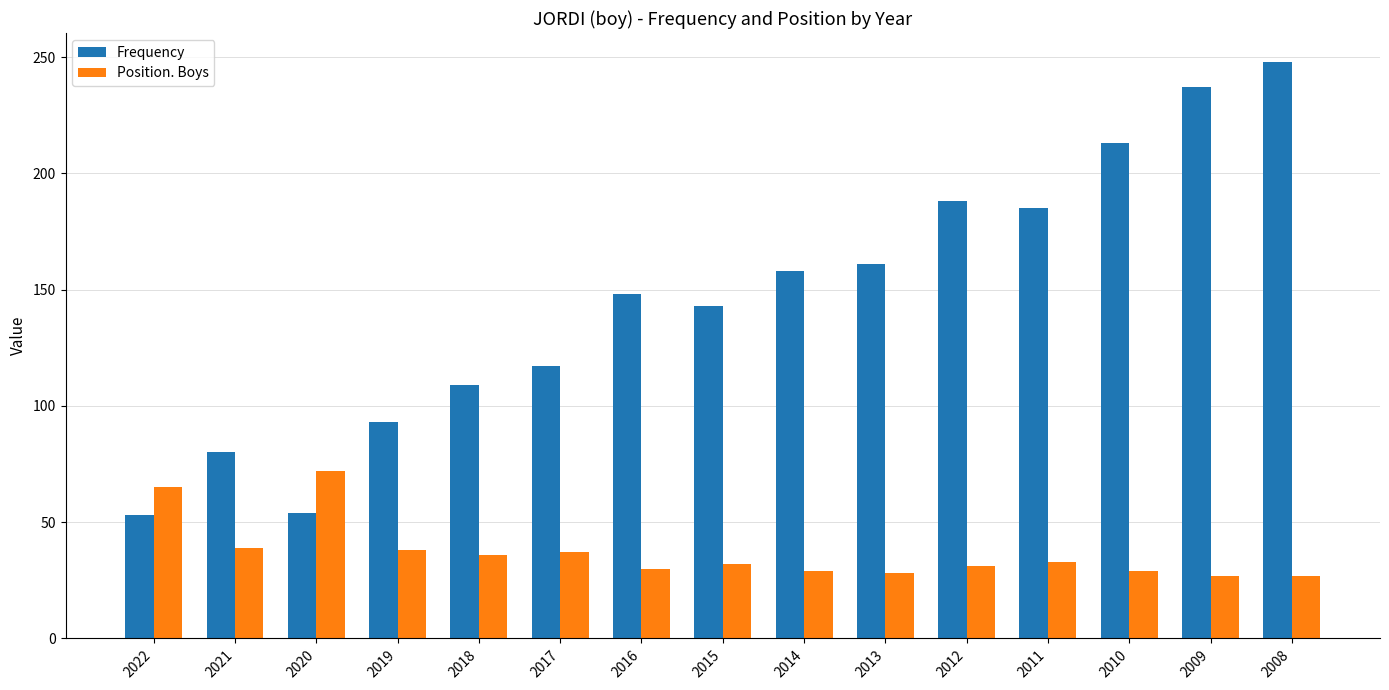

What is the maximum value shown in the chart?

248